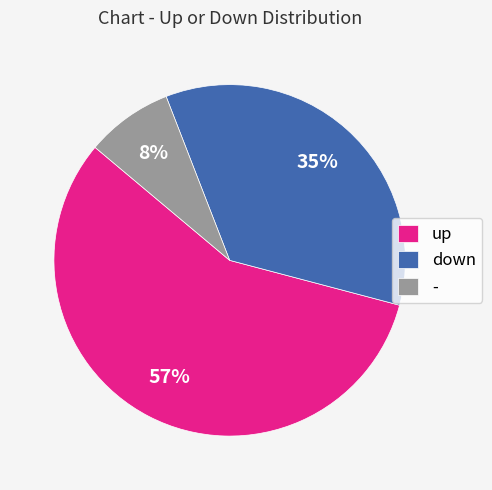

Rank the categories by value from highest to lowest.

up, down, -